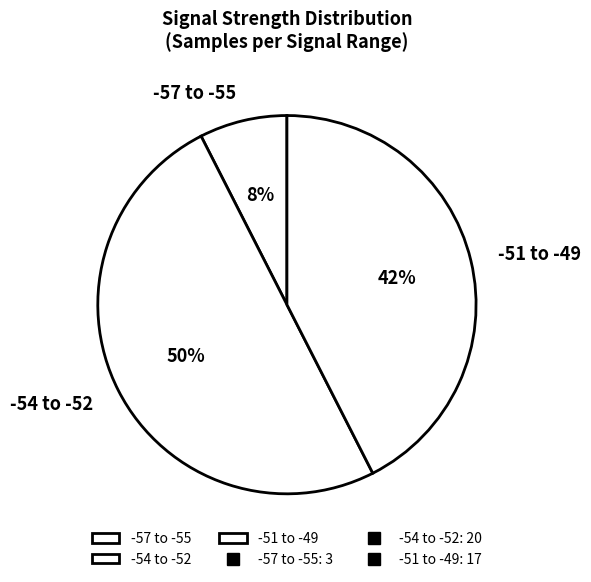

Approximately how many times larger is the value at -54 to -52 compared to -51 to -49?

1.2